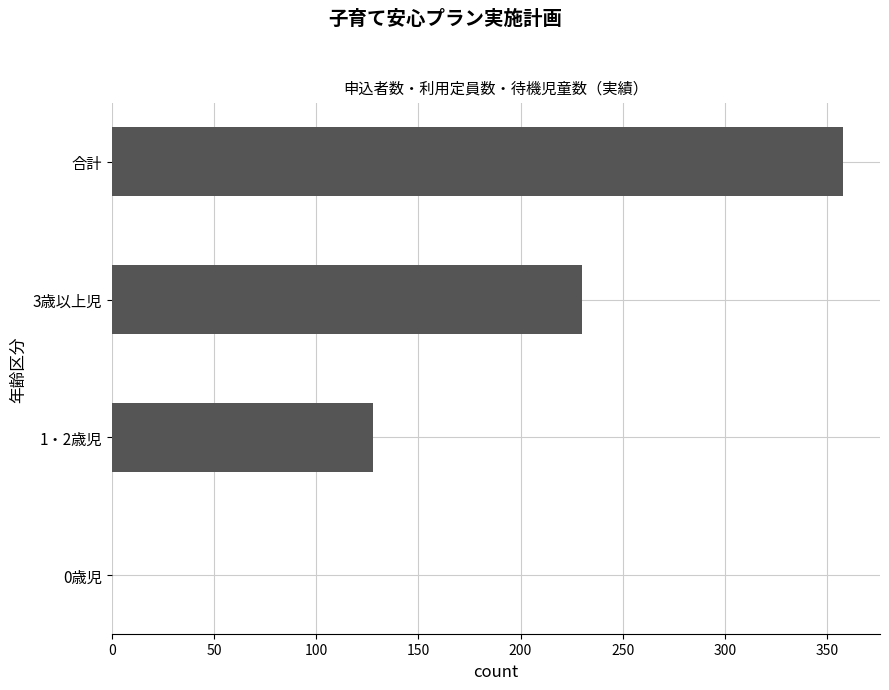

How many data points does each series have?

4